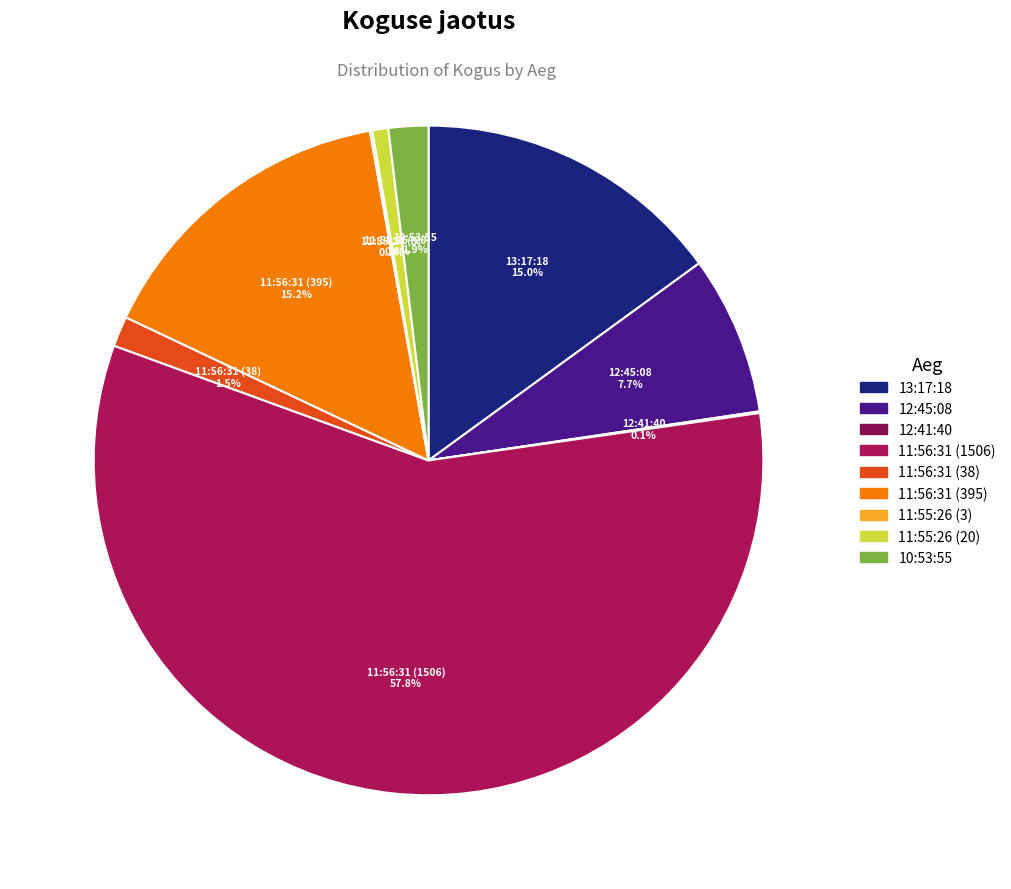

What is the largest slice in the pie chart?

11:56:31 (1506)